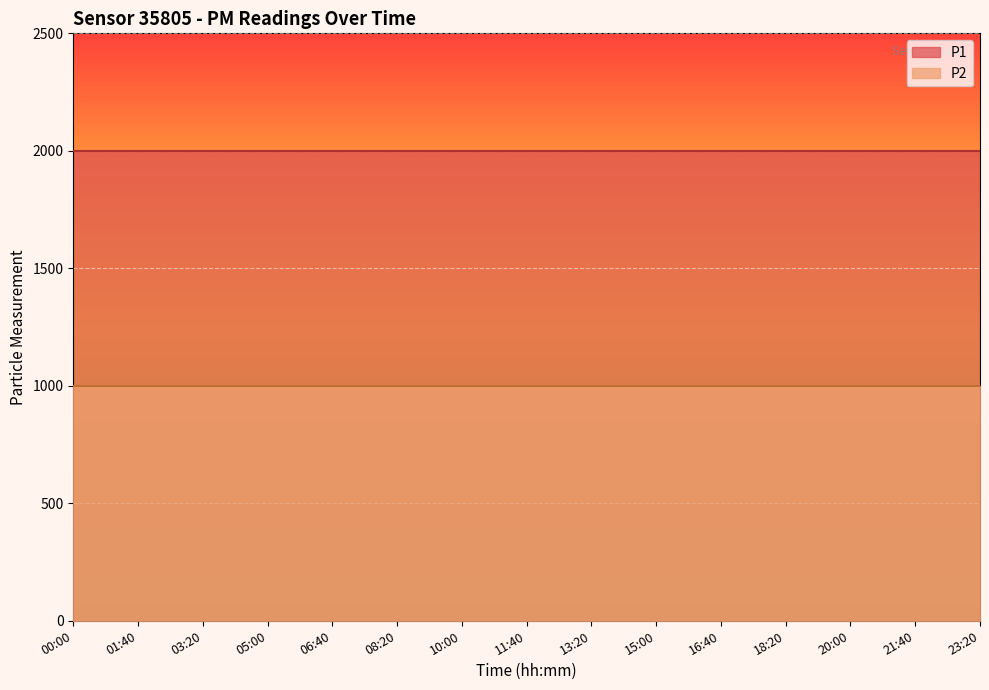

The value of P1 at 01:40 is 1999.9. True or false?

True